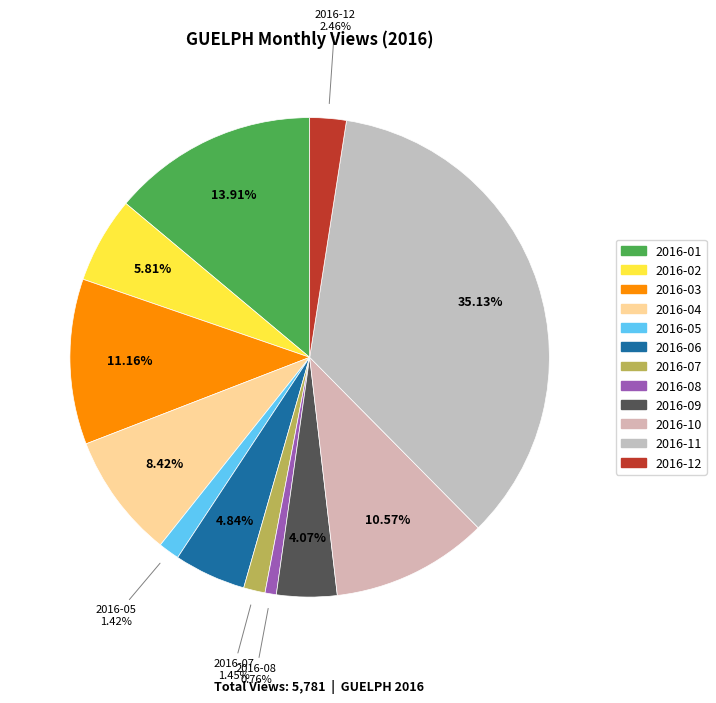

How many segments does this pie chart have?

12